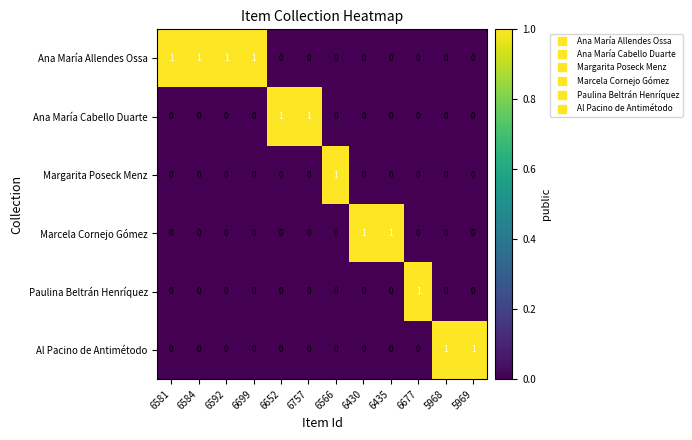

Count the Marcela Cornejo Gómez values in the range 0 to 1.

12